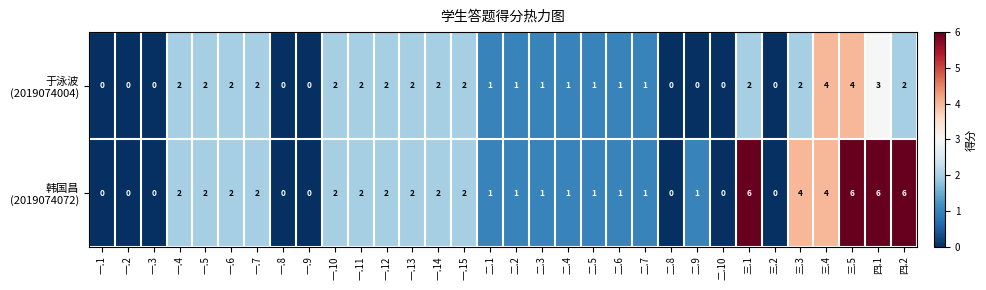

What is the difference between the highest and lowest values at 三.1?

4